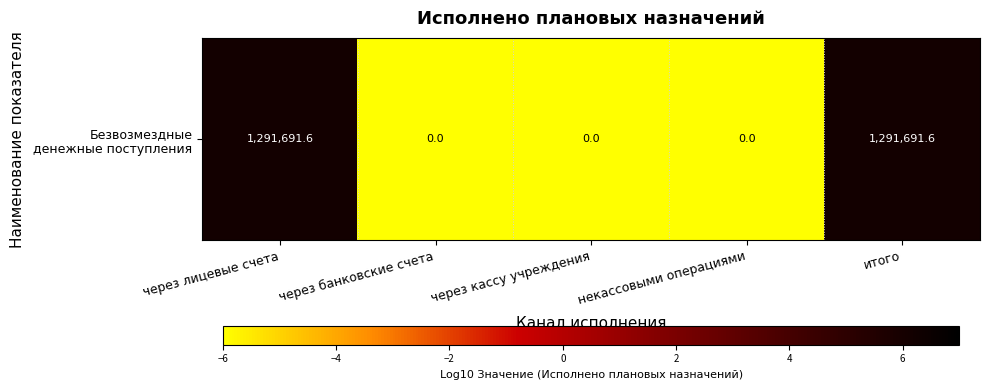

Is it true that the value at итого is 9.6?

False